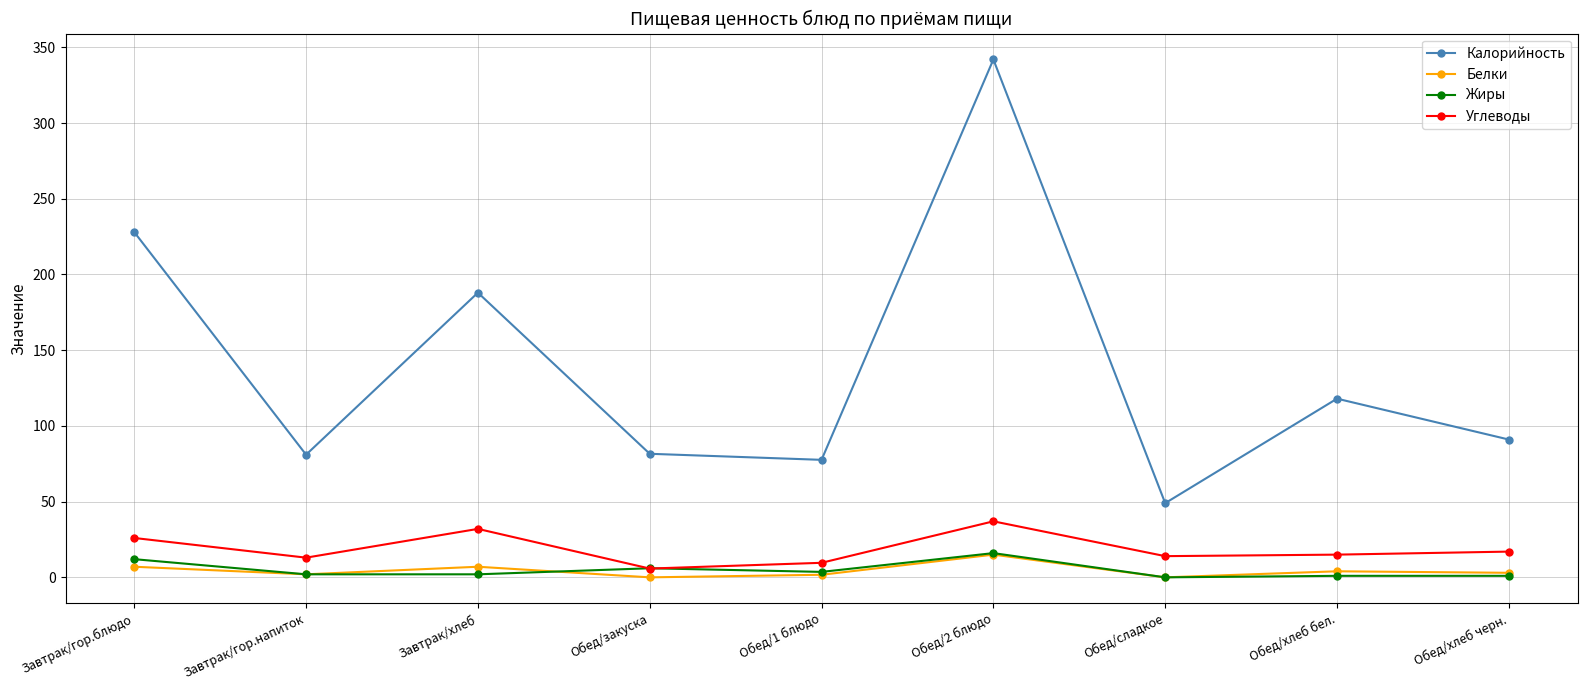

What is the sum of the Углеводы values at Завтрак/гор.блюдо and Обед/1 блюдо?

35.6